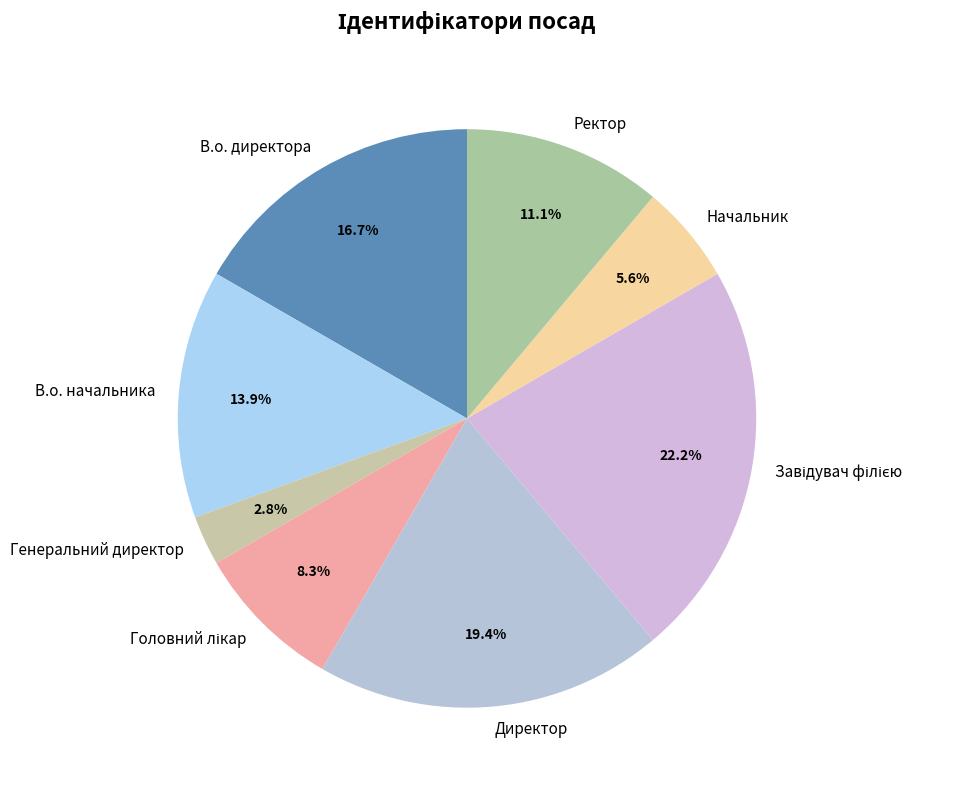

Which has a higher value, Начальник or Генеральний директор?

Начальник